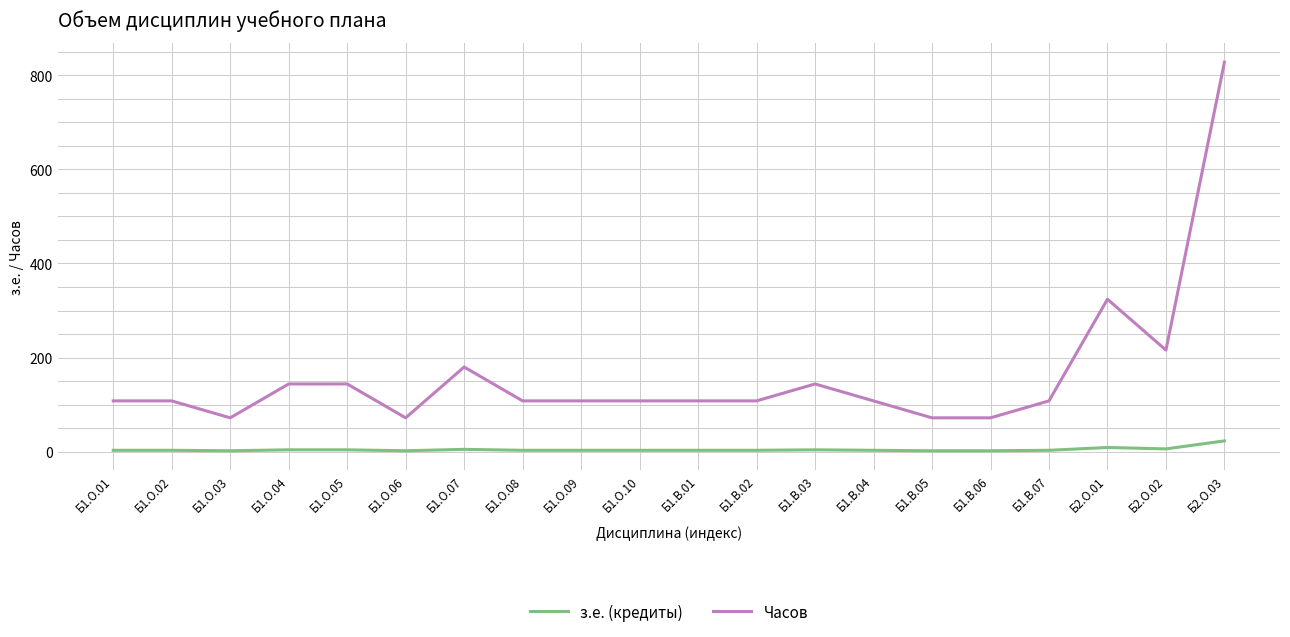

Which series has the largest total across all categories?

Часов